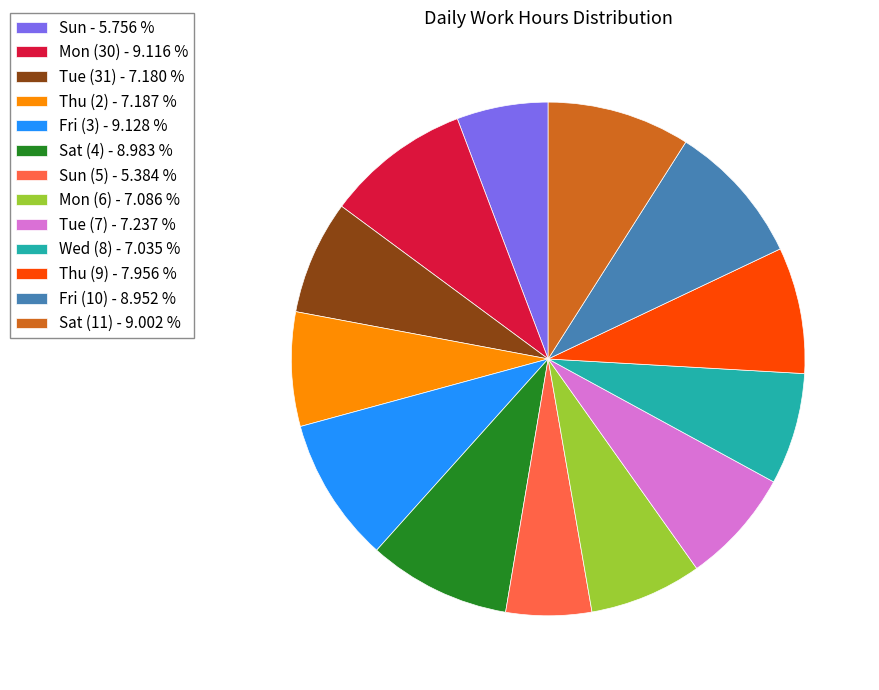

Does any single category account for the majority?

No